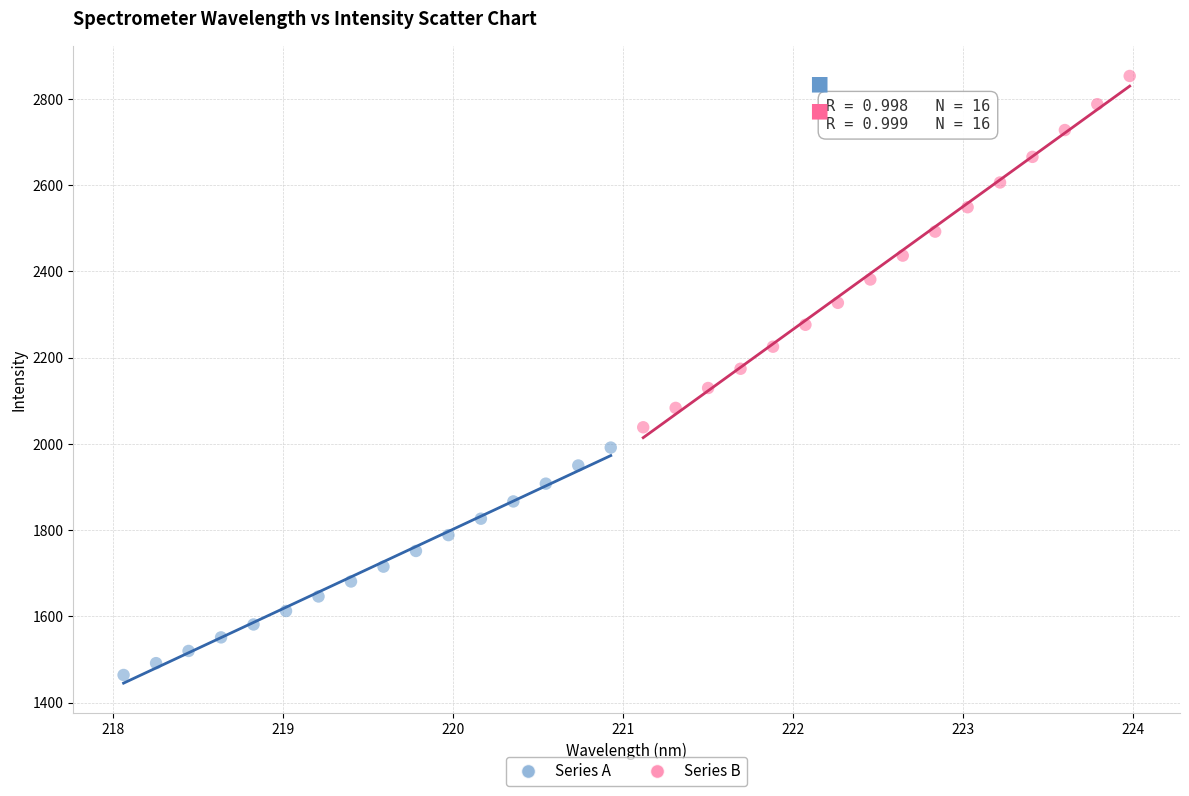

What are all the series names shown in the legend?

Series A, Series B